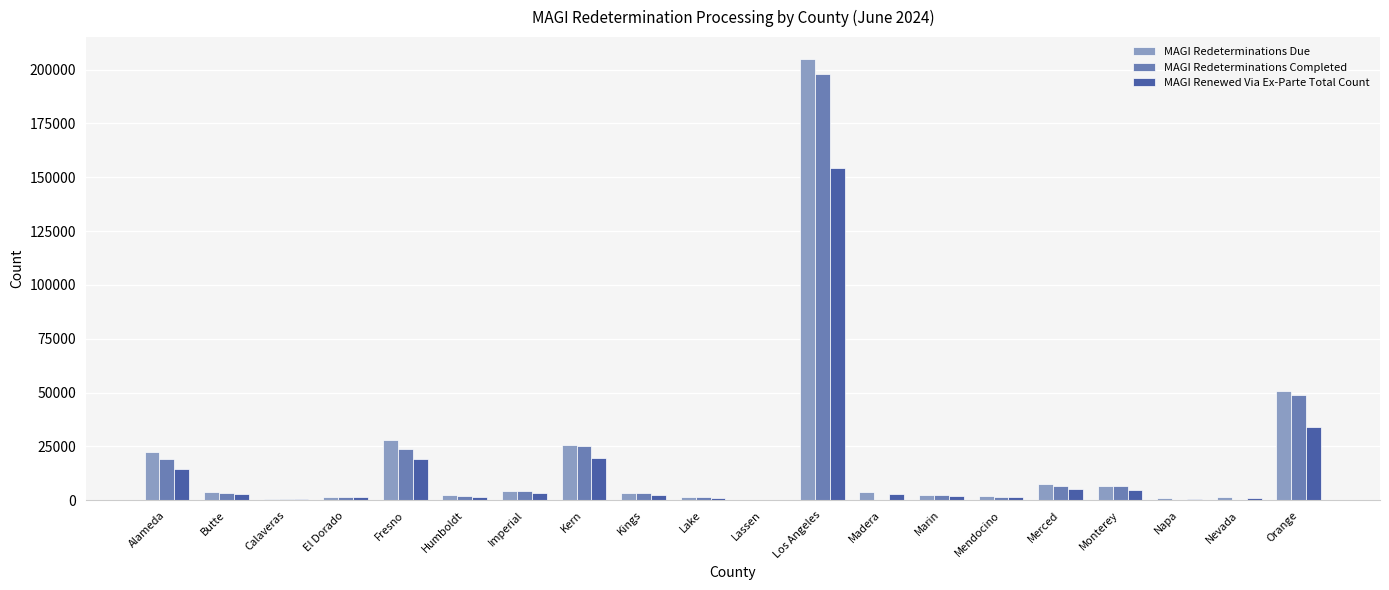

What are all the series names shown in the legend?

MAGI Redeterminations Due, MAGI Redeterminations Completed, MAGI Renewed Via Ex-Parte Total Count